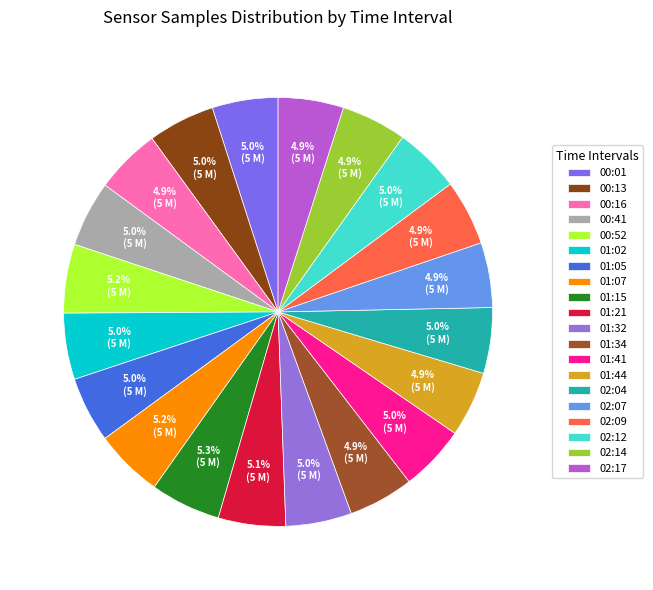

Which has a higher value, 01:21 or 00:41?

01:21